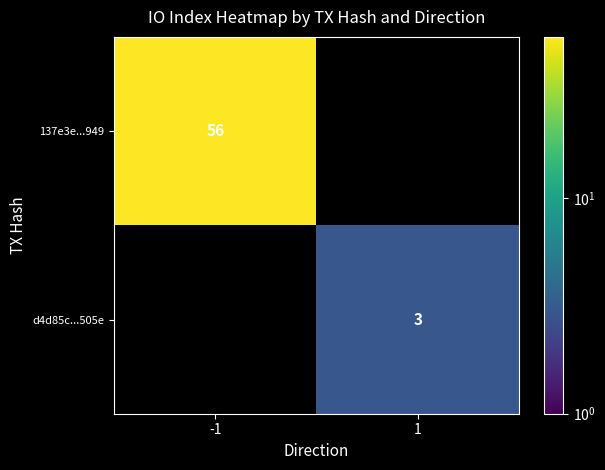

The value of d4d85c...505e at 1 is 5. True or false?

False